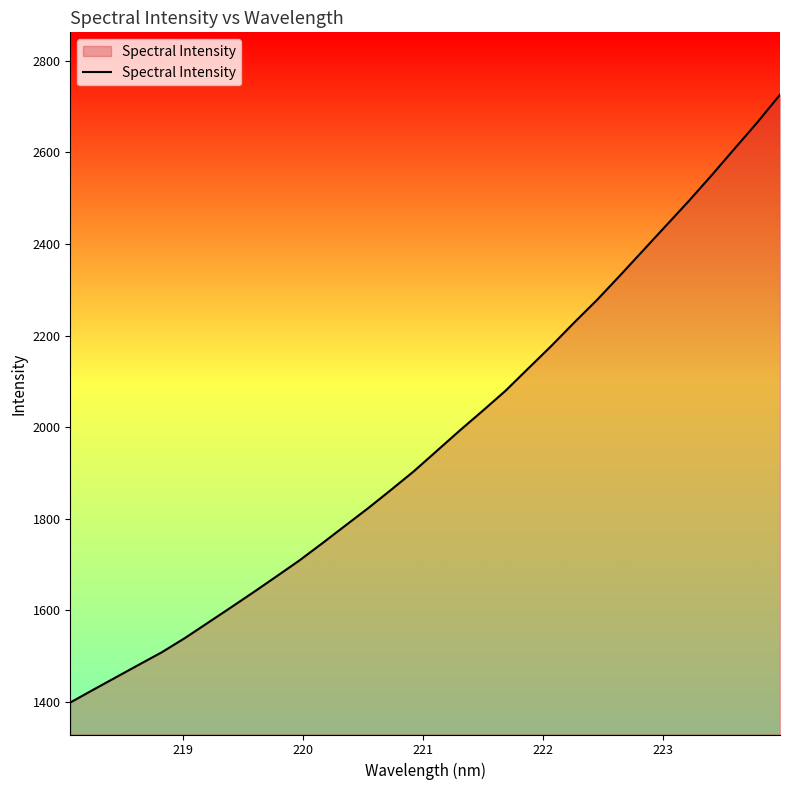

How many values are below 1947?

16